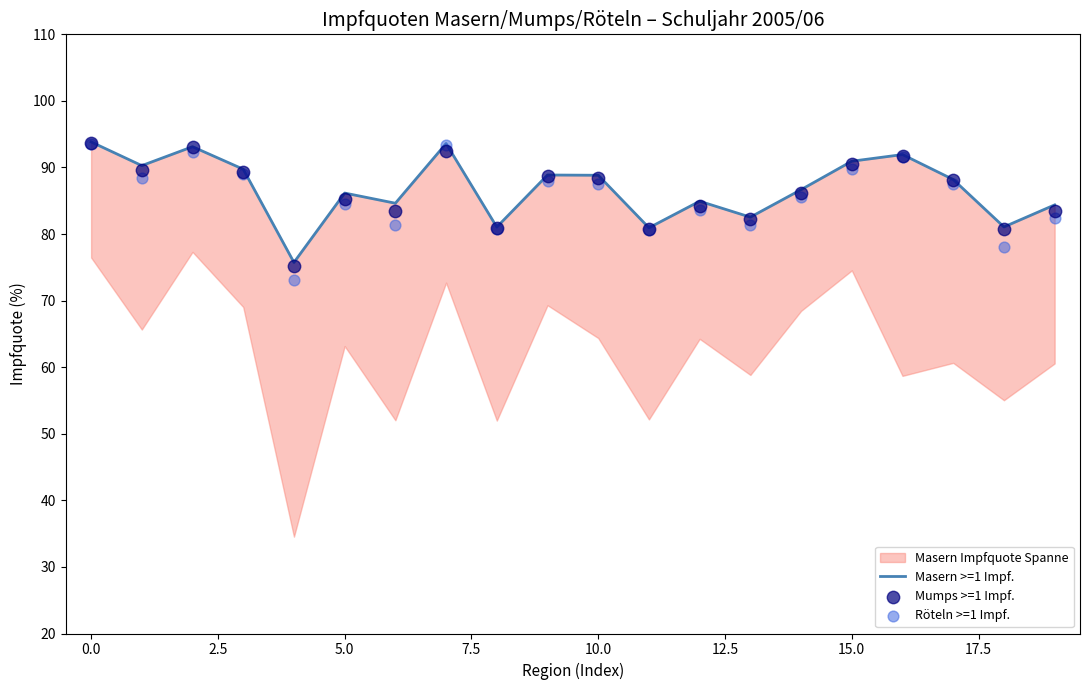

At how many categories does at least one series exceed 73?

20